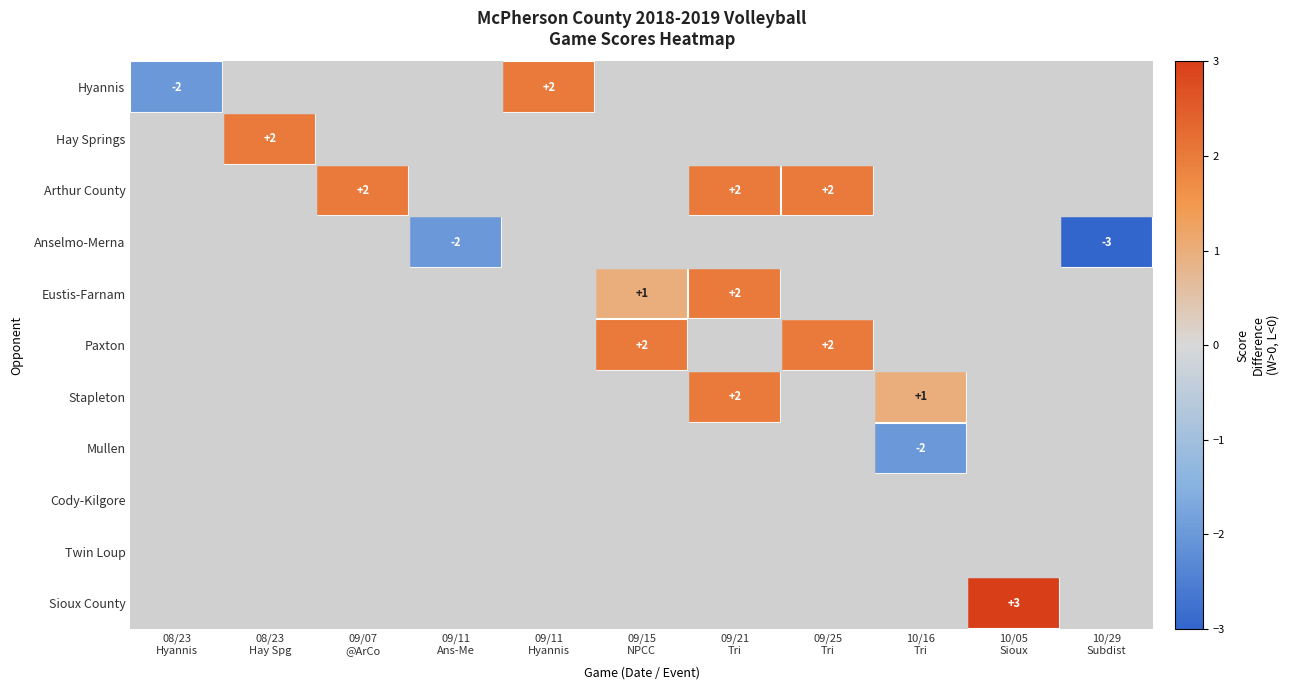

How many data points does each series have?

11